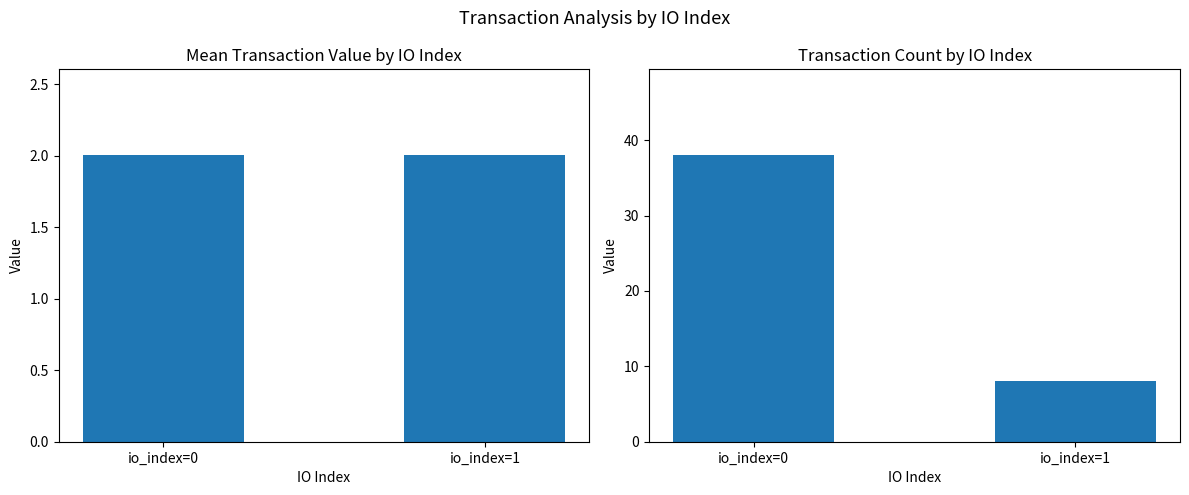

What is the difference between the maximum and minimum values in the Transaction Count series?

30.0